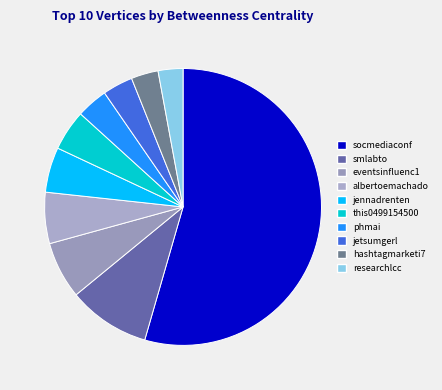

How many slices are in this pie chart?

10